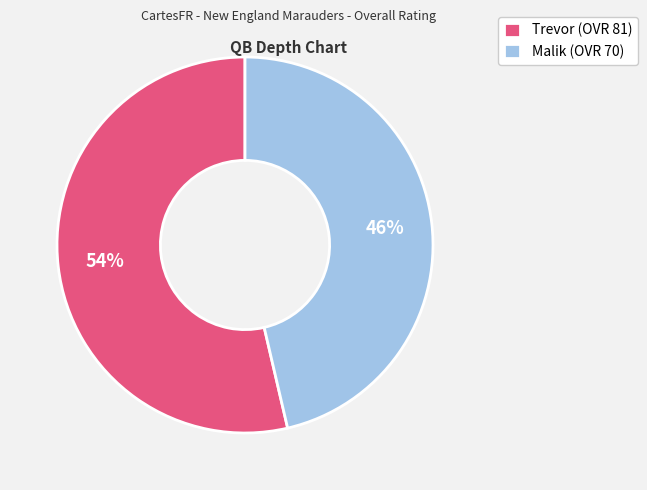

How many segments does this pie chart have?

2